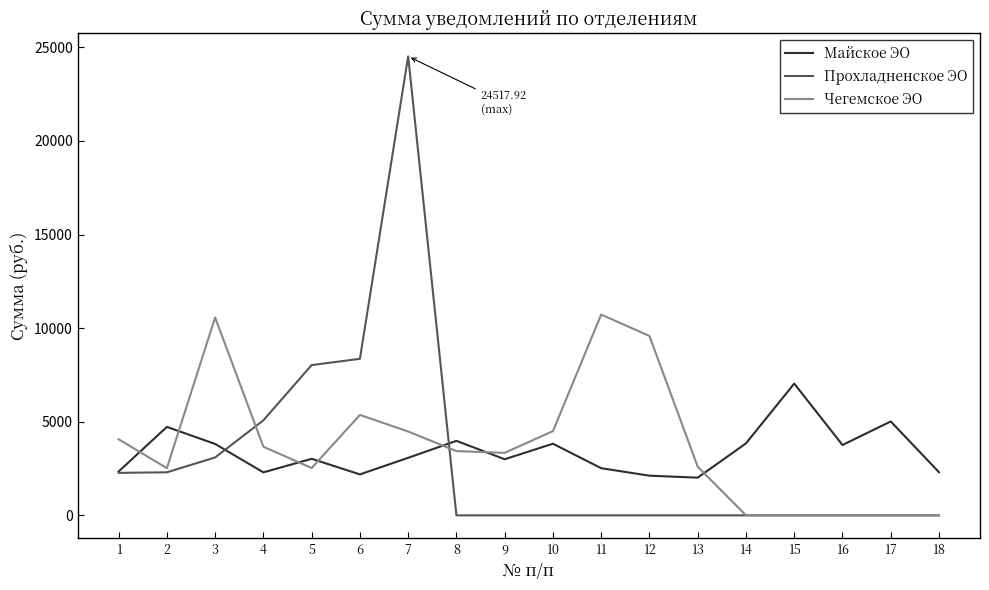

Between which two adjacent categories do Чегемское ЭО and Майское ЭО first intersect?

1 and 2